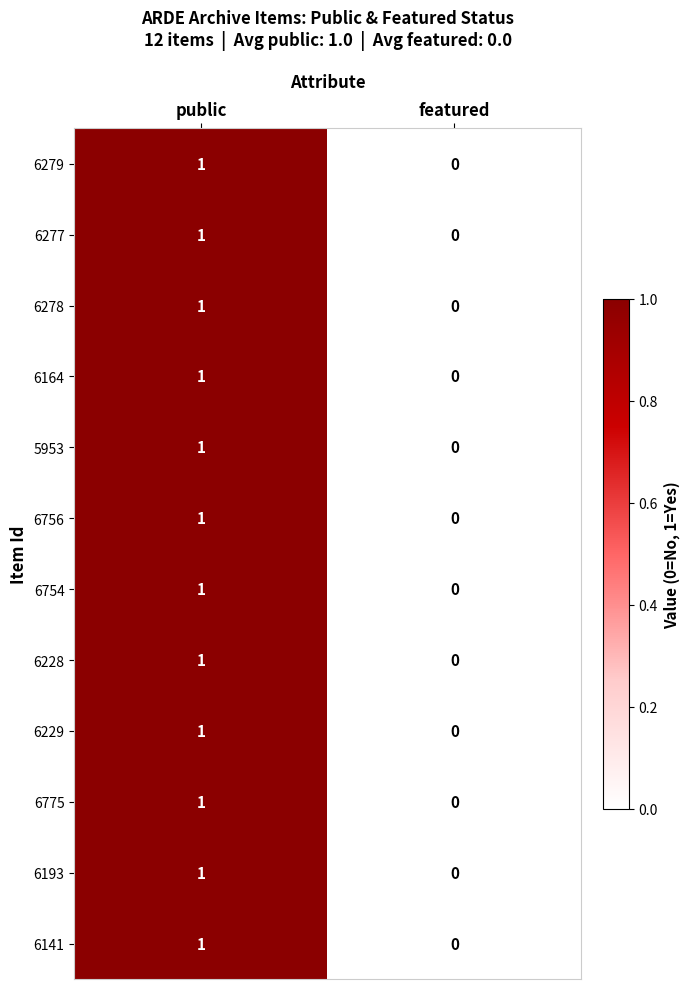

At which category is the sum across all series the highest?

public